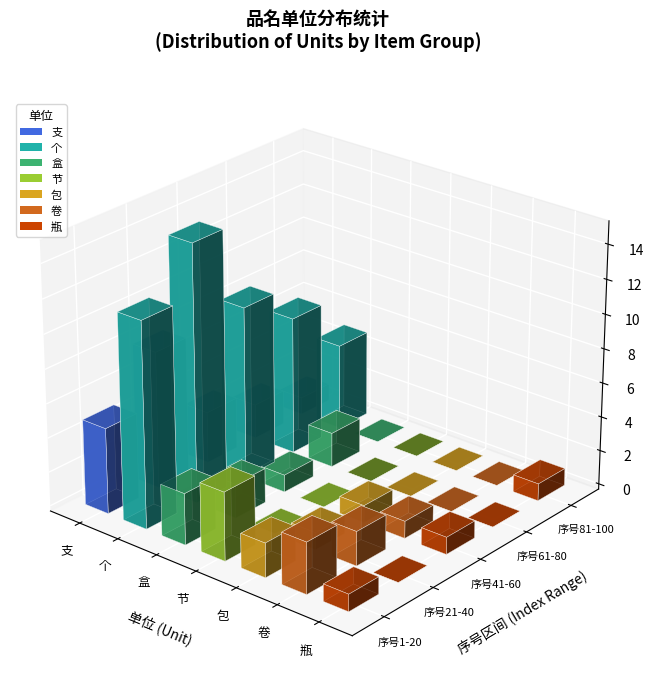

At which category is the sum across all series the highest?

个